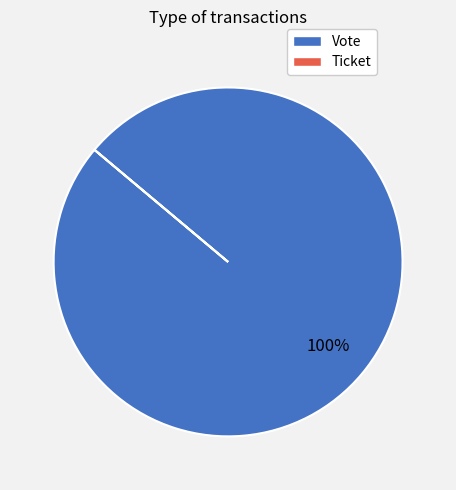

Is there a majority slice in this chart?

Yes